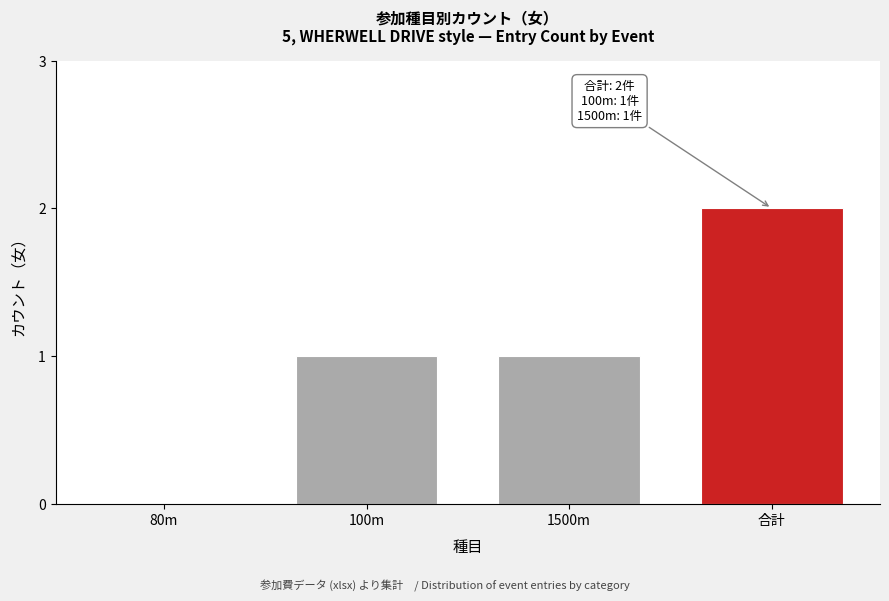

Reading left to right, extract all data points from this chart.

80m=0	100m=1	1500m=1	合計=2